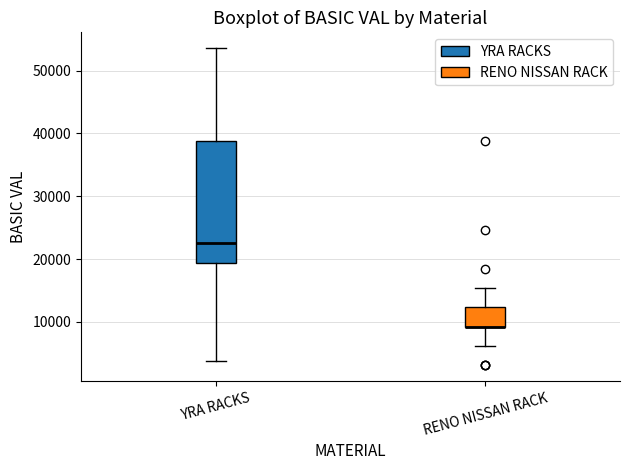

Reading left to right, transcribe this box plot: for each box, give where its median line is, the range the box spans, and where its two whiskers end, as read against the y-axis. The values are not printed on the chart, so give them approximately, as read against the axis.

YRA RACKS: median 23000, box 19000 to 39000, whiskers 4000 to 54000
RENO NISSAN RACK: median 9000 (drawn on the box's lower edge), box 9000 to 12000, whiskers 6000 to 15000